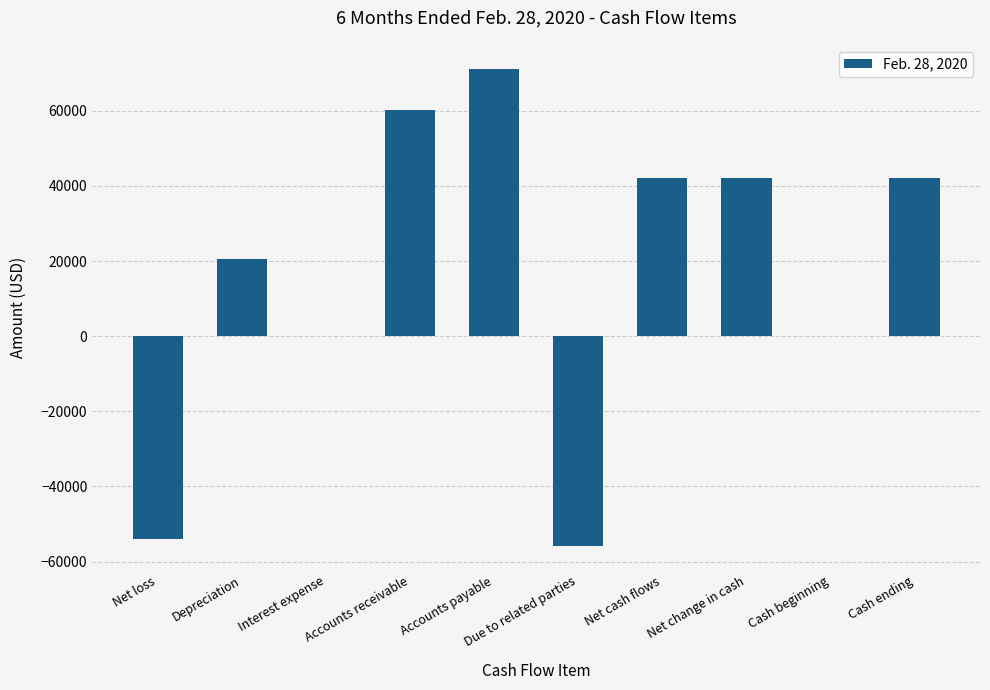

At which label is the value closest to 7631?

Cash beginning